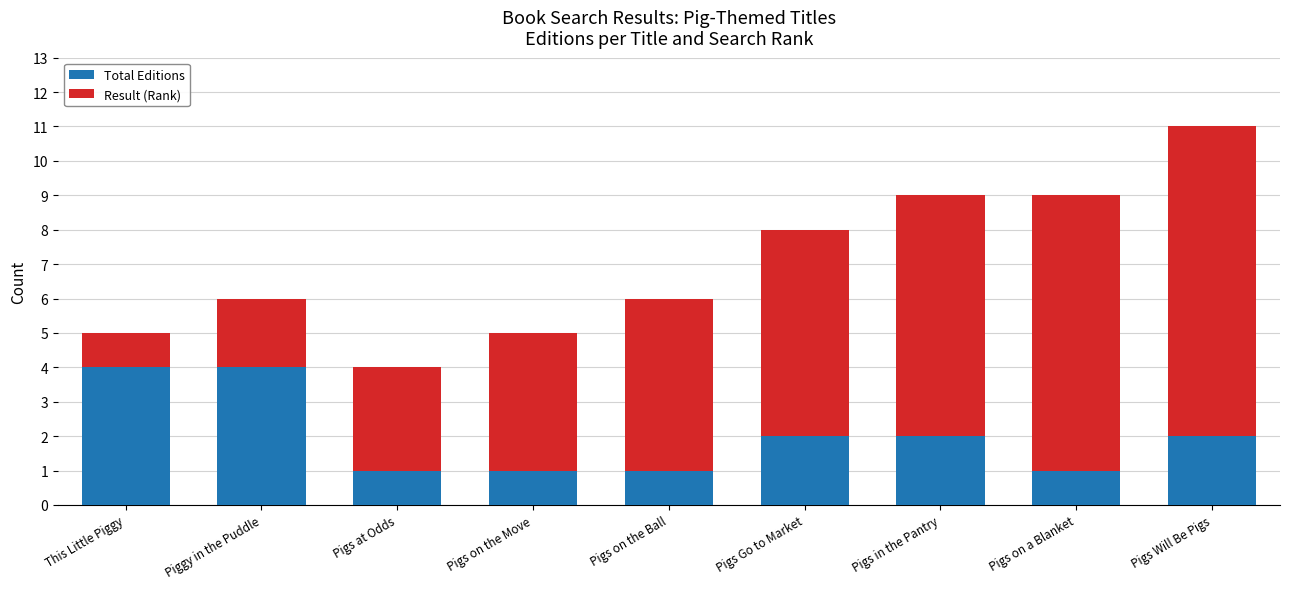

How many data points in Total Editions are less than 2?

4